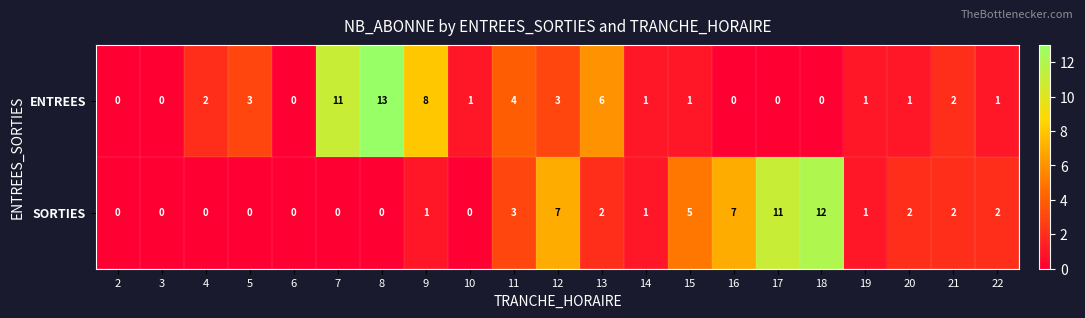

How many values in SORTIES are above zero?

13